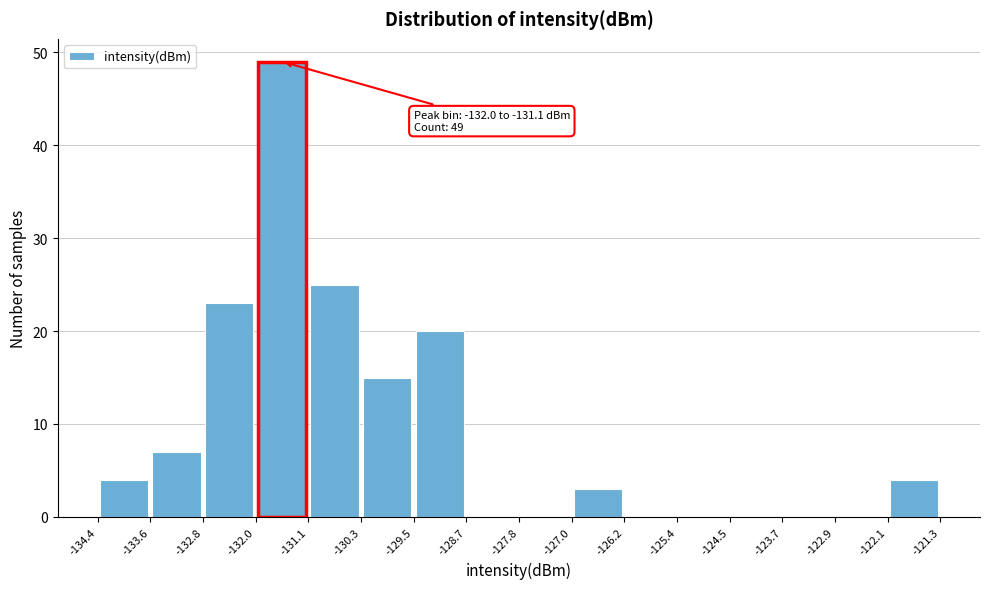

Over which range of the x-axis is the bar tallest?

-132.0 to -131.1